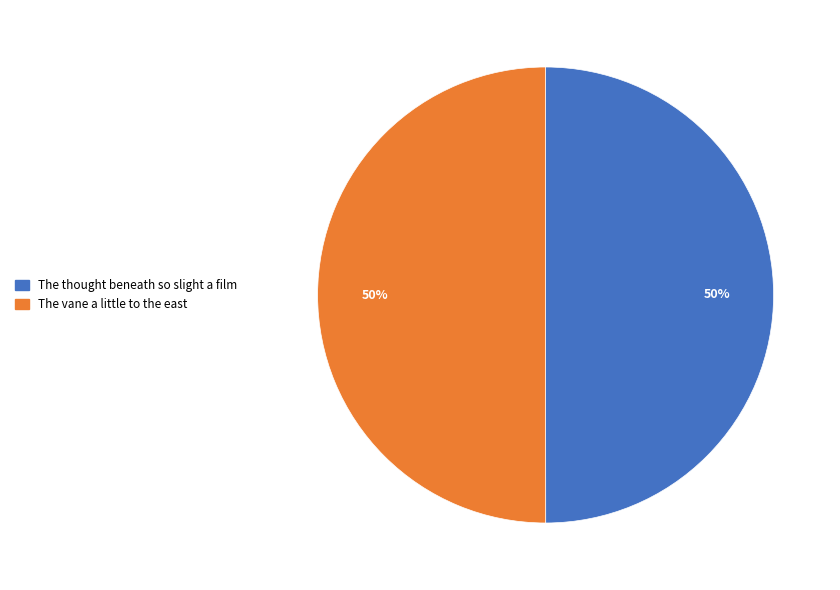

What percentage is the The vane a little to the east slice, to the nearest percent?

50%